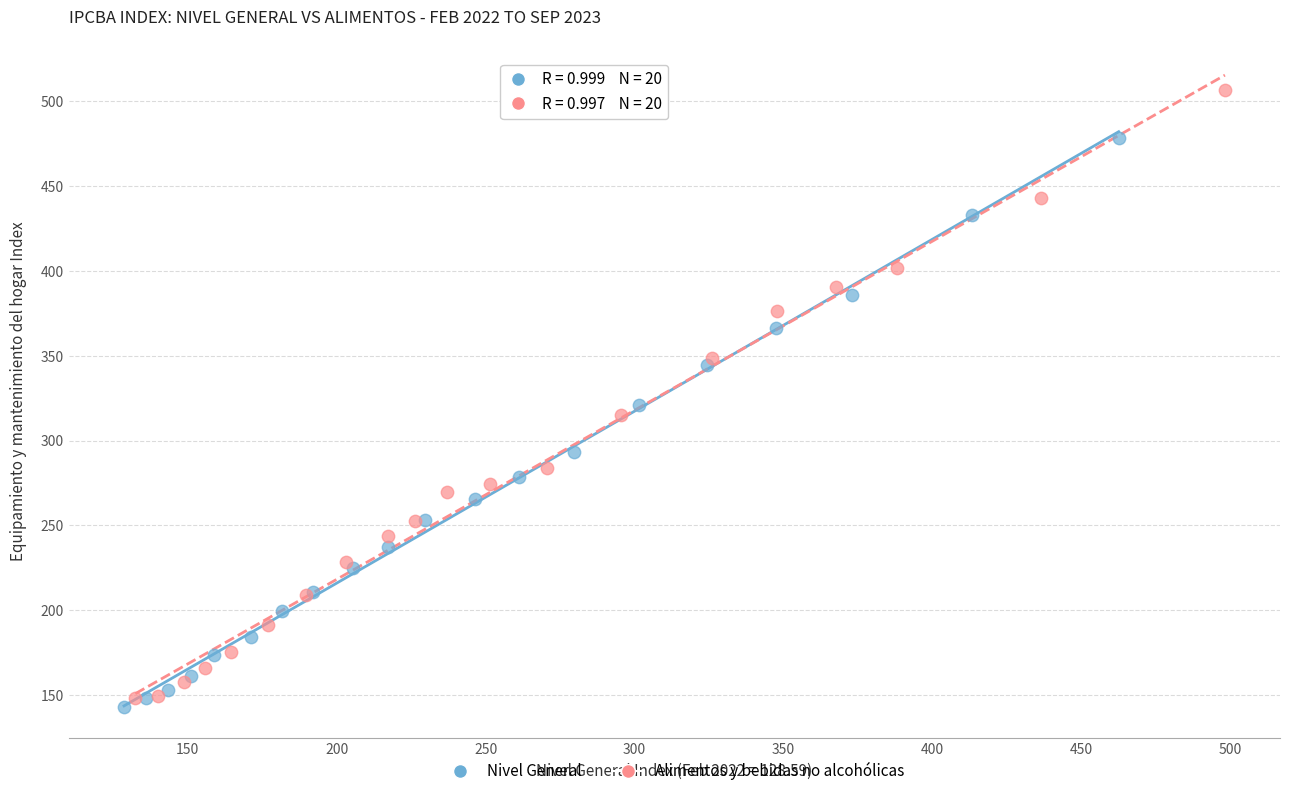

Which series has the widest spread of Y values?

Alimentos y bebidas no alcohólicas